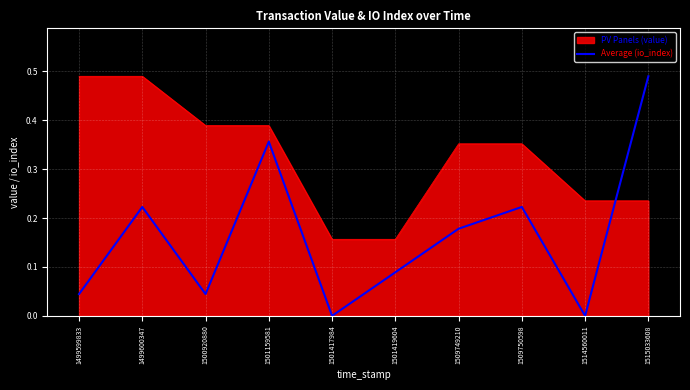

Rank the series at 1499599833 from lowest to highest value.

Average (io_index), PV Panels (value)